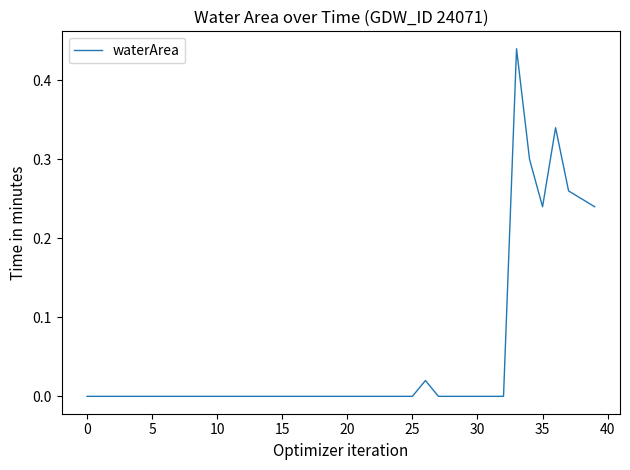

At which category does the data reach its first local peak?

26